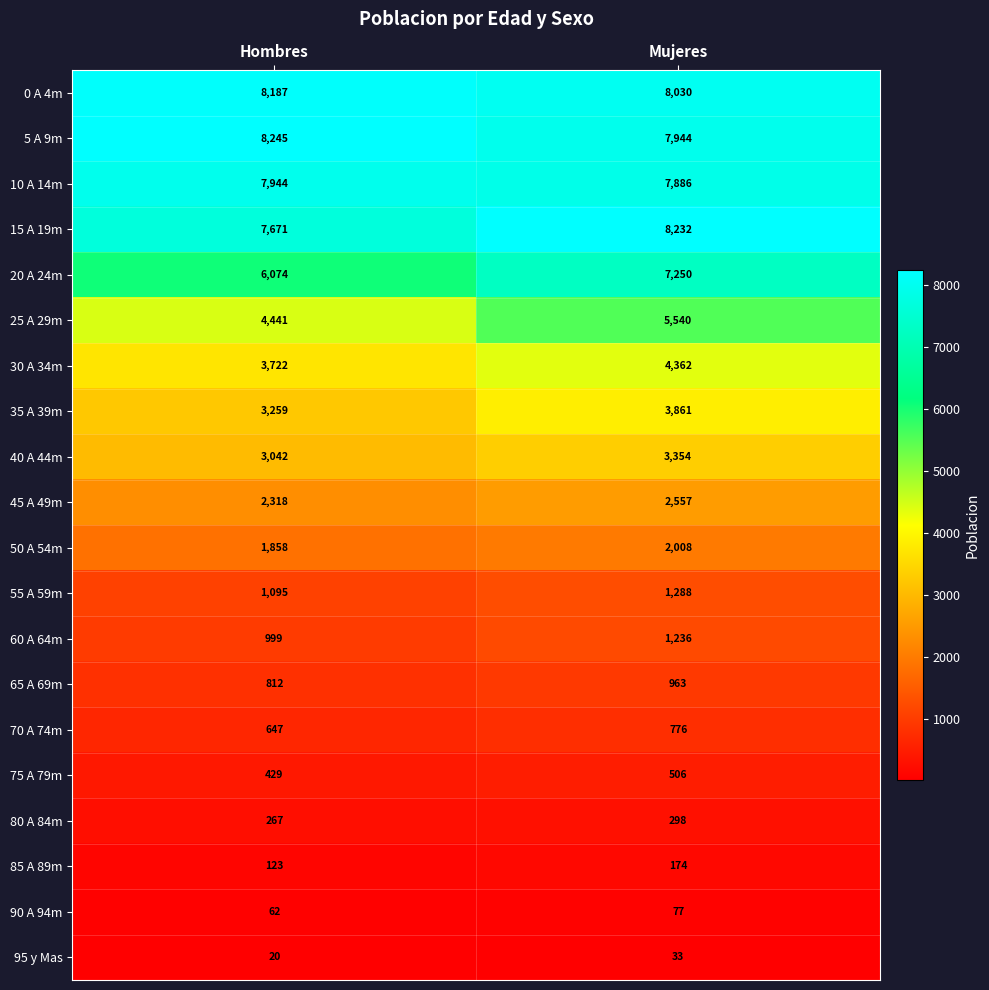

Which category has the lowest value across all series?

Hombres